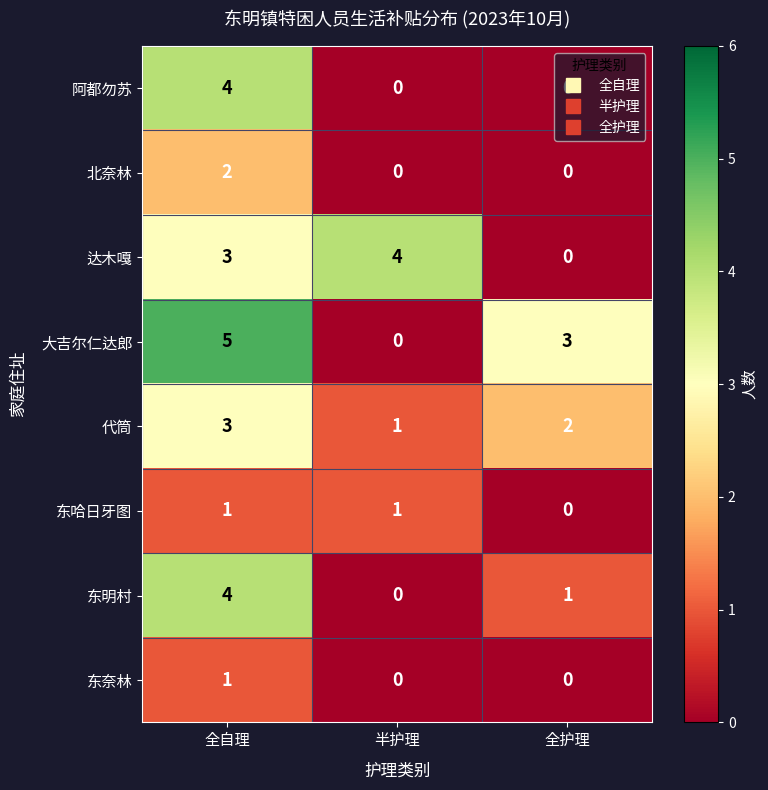

Where is 达木嘎 nearest to the value 2?

全自理